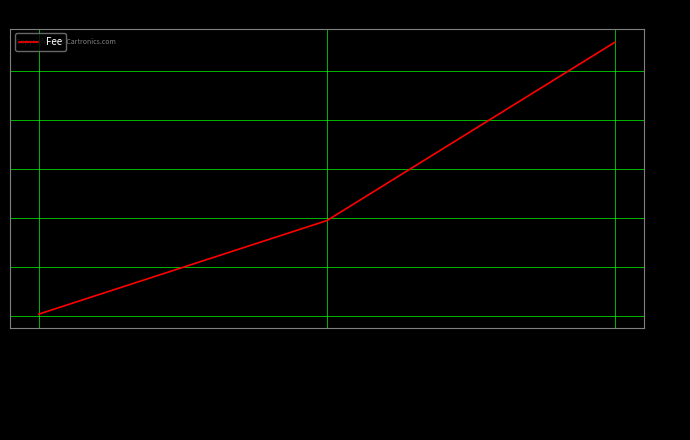

What is the change in value from 2019-01-22 20:08:29 to 2019-01-22 23:41:05?

+7.3